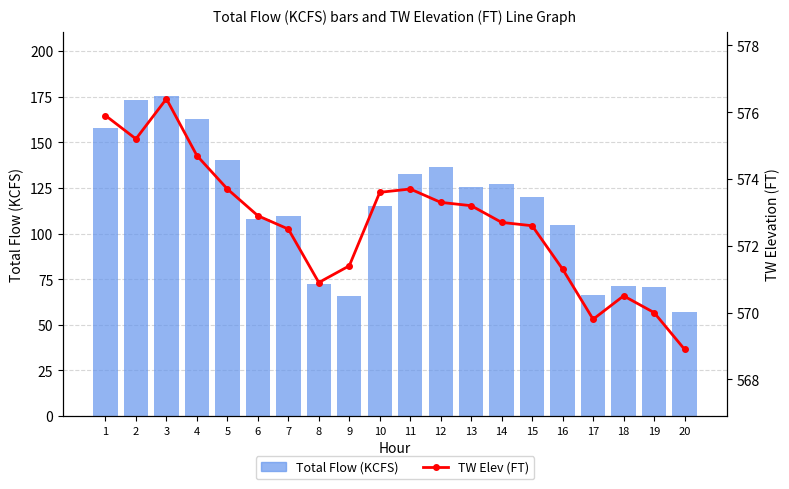

Which series has the widest spread of values?

Total Flow (KCFS)